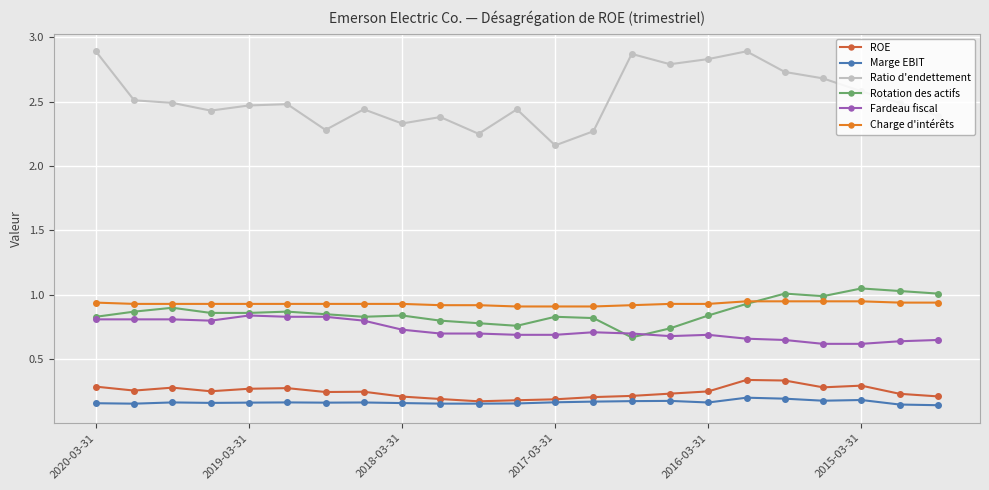

What is the greatest value displayed?

2.9